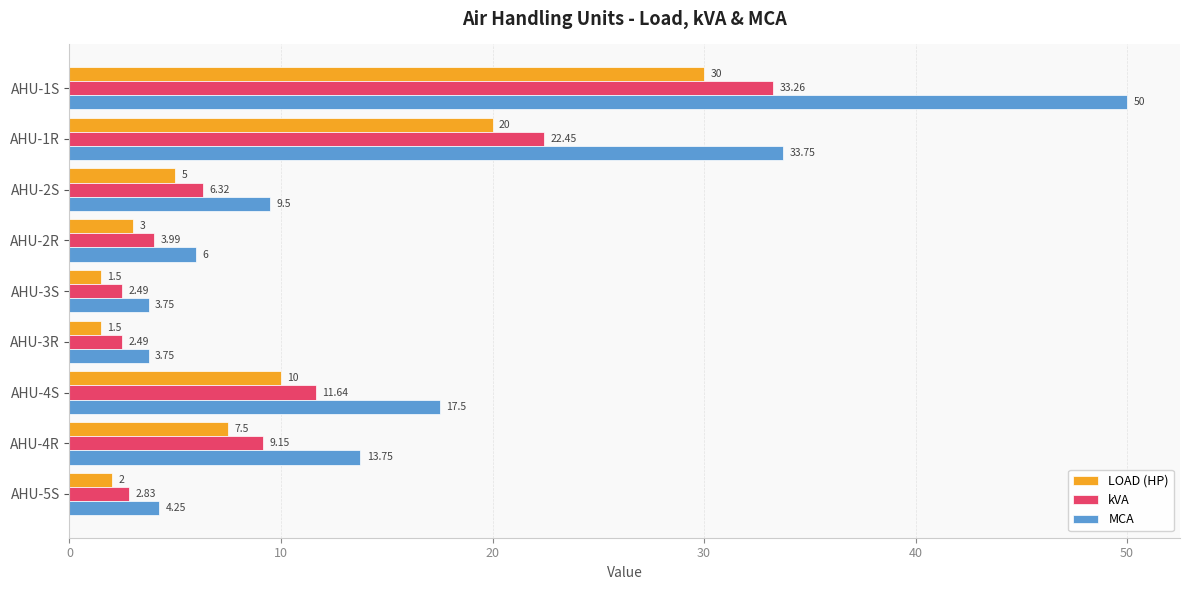

Which series has the widest spread of values?

MCA